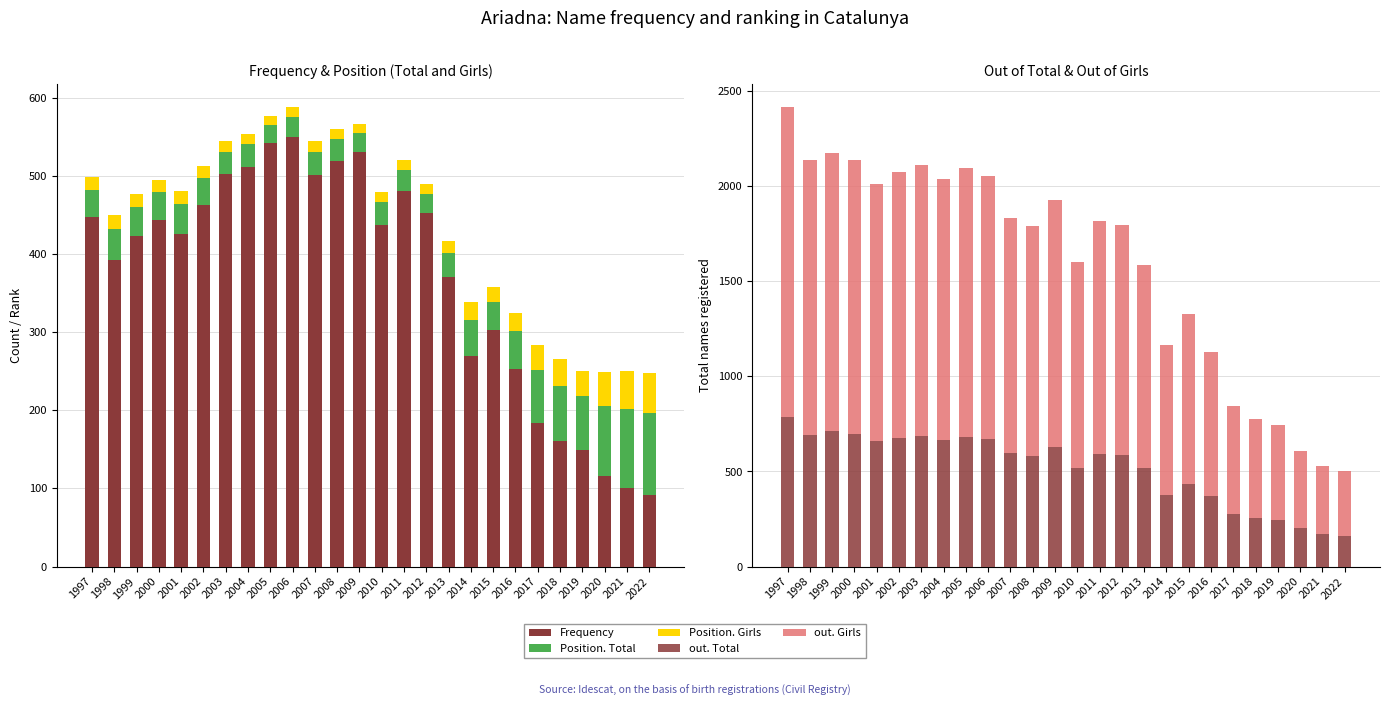

Is the value of Frequency at 2011 greater than the value of out. Girls at 2000?

No